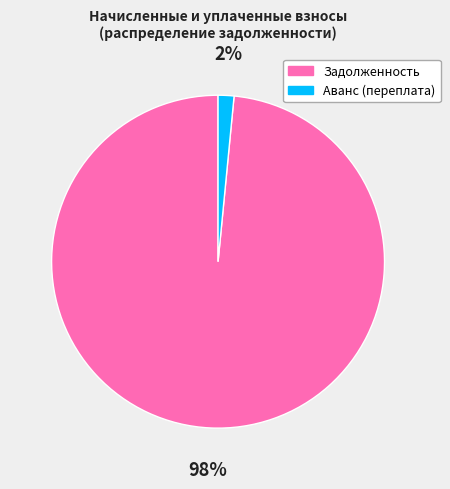

Which has a higher value, Аванс (переплата) or Задолженность?

Задолженность